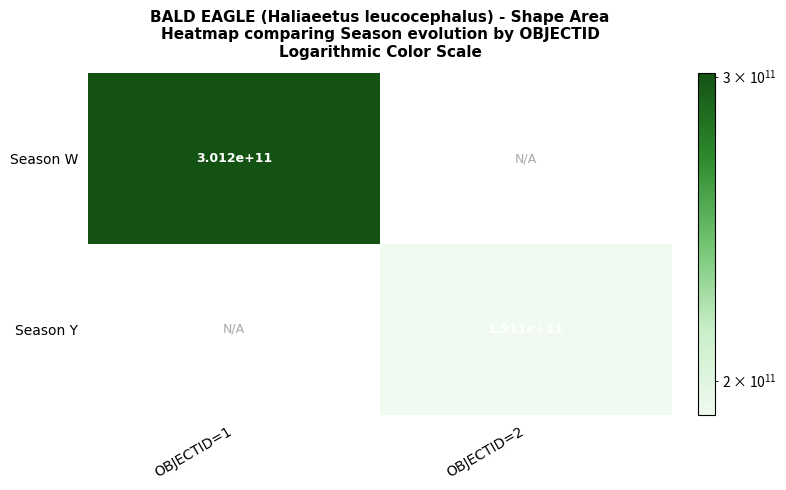

True or false: Season W has a value of 301217576468.1 at OBJECTID=1.

True